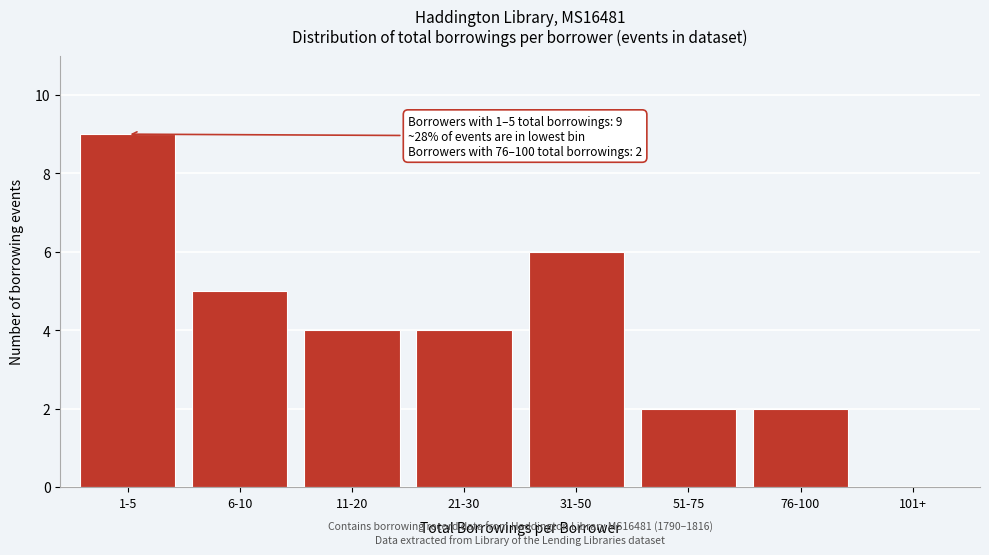

Reading right to left, transcribe all the data shown in this chart.

101+=0	76-100=2	51-75=2	31-50=6	21-30=4	11-20=4	6-10=5	1-5=9